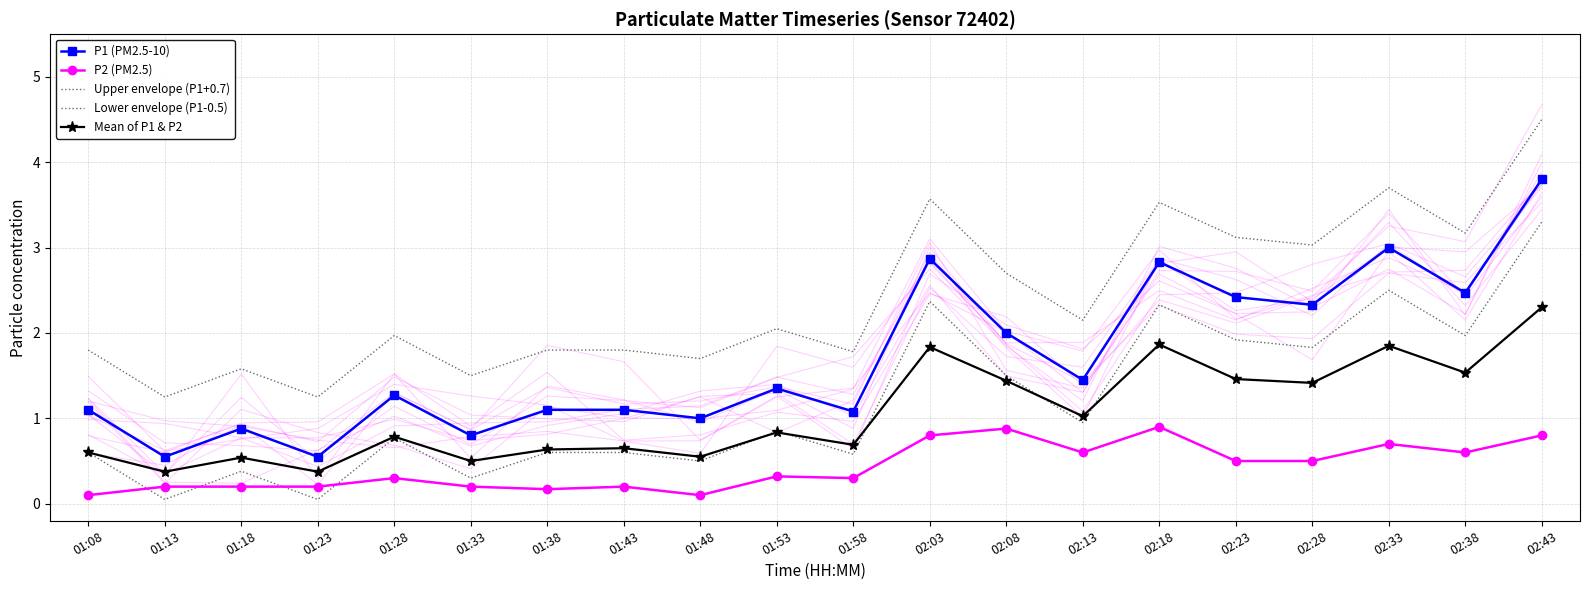

What is the total value across all series at 01:18?

3.6